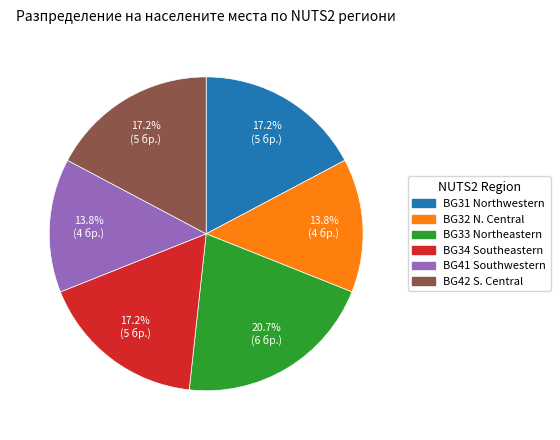

To the nearest percent, what is the average slice percentage?

17%